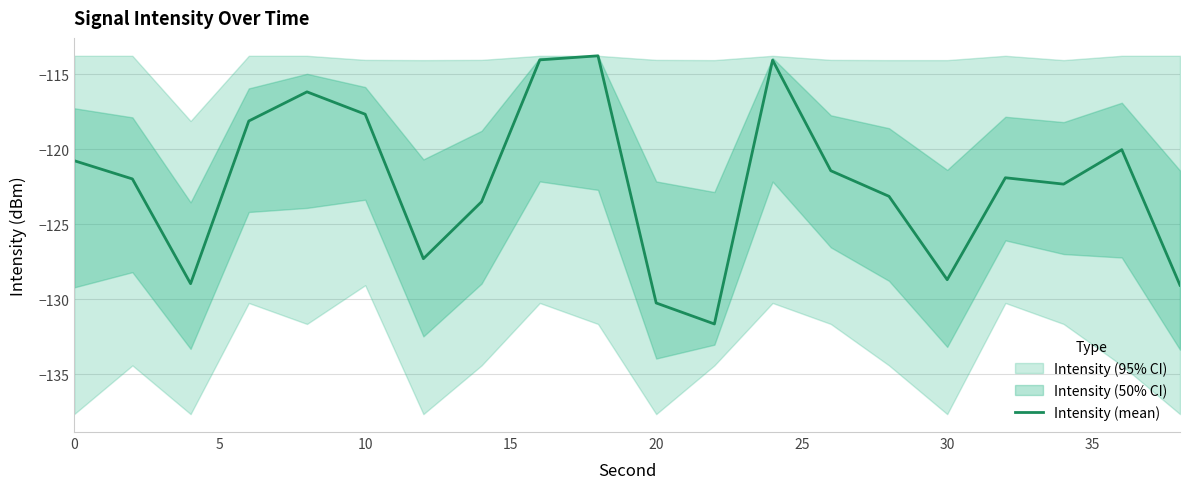

What is the lowest value of the Intensity (mean) series?

-131.7